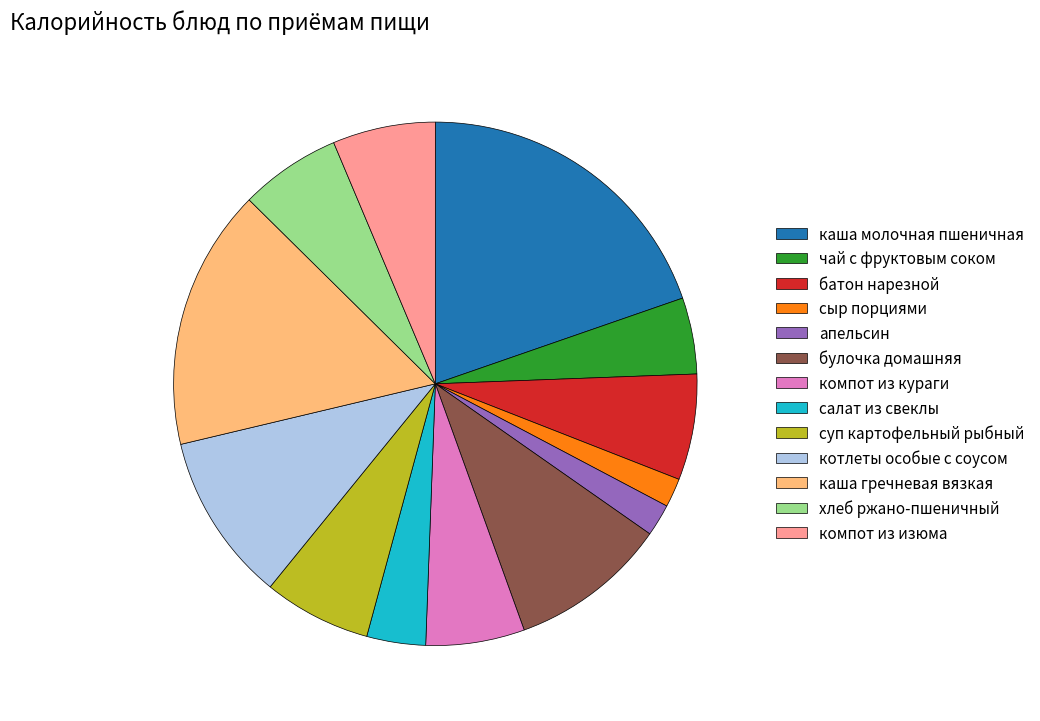

Is there any slice that represents more than half of the pie?

No